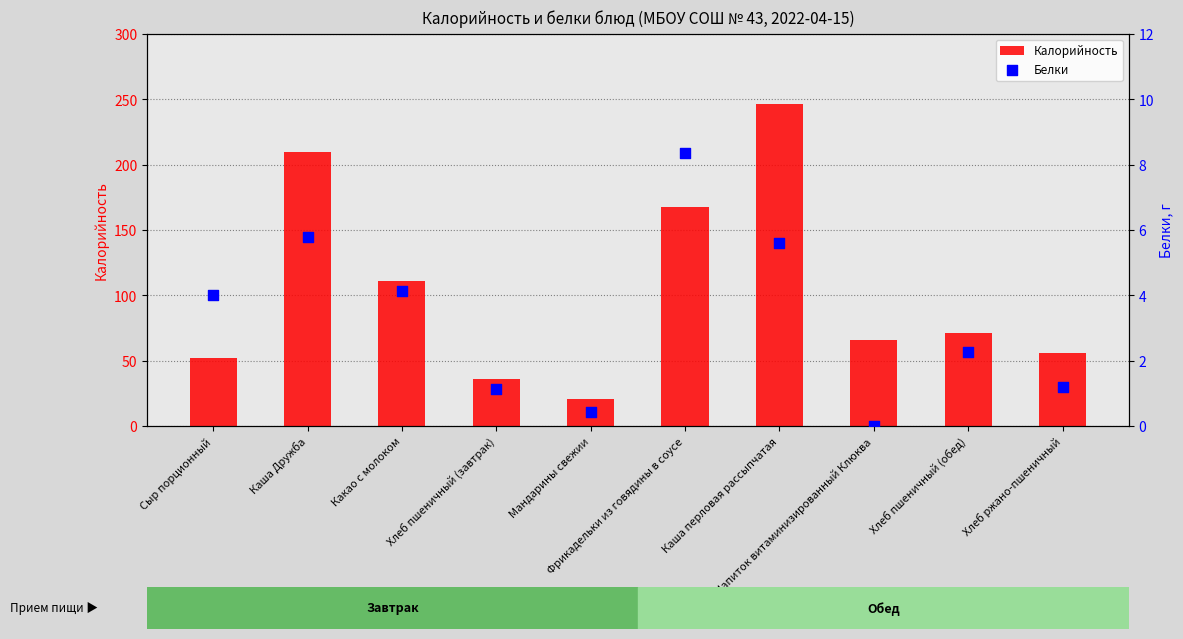

What are all the series names shown in the legend?

Калорийность, Белки